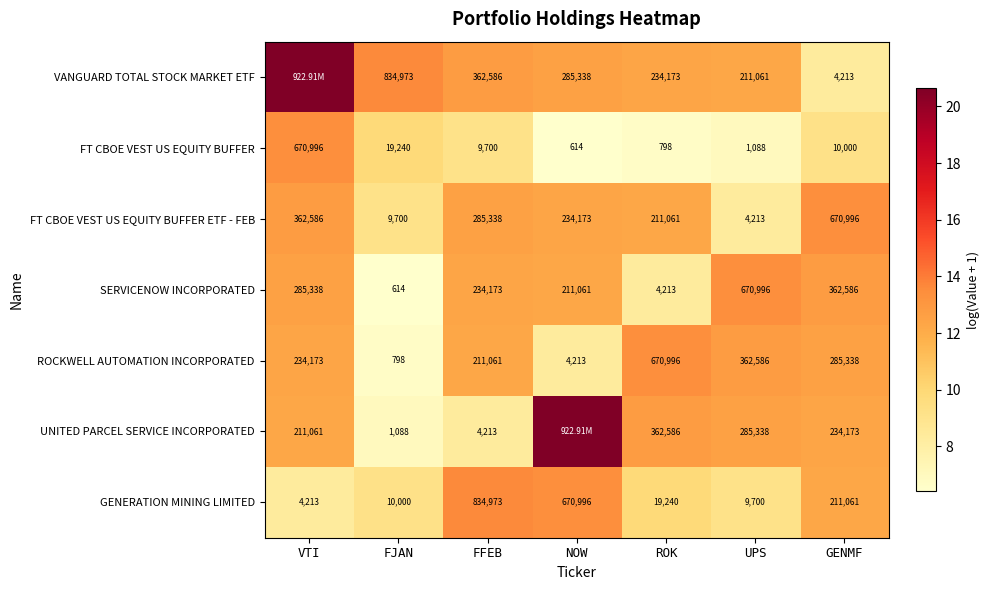

Rank the categories by FT CBOE VEST US EQUITY BUFFER ETF - FEB value from lowest to highest.

UPS, FJAN, ROK, NOW, FFEB, VTI, GENMF